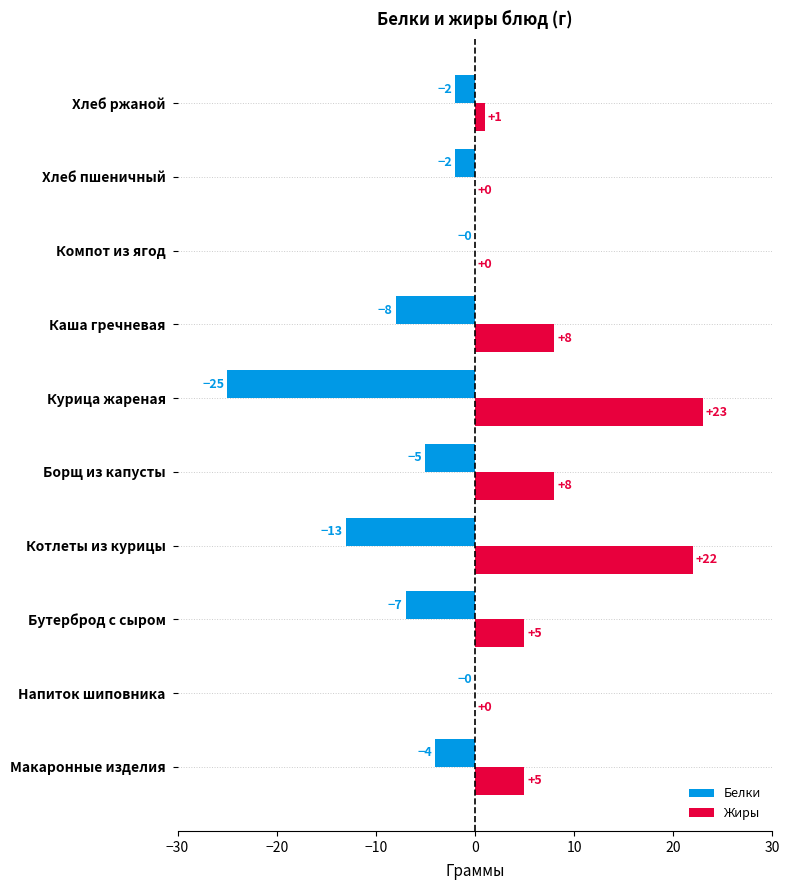

Which series changed the most between Каша гречневая and Хлеб ржаной?

Жиры